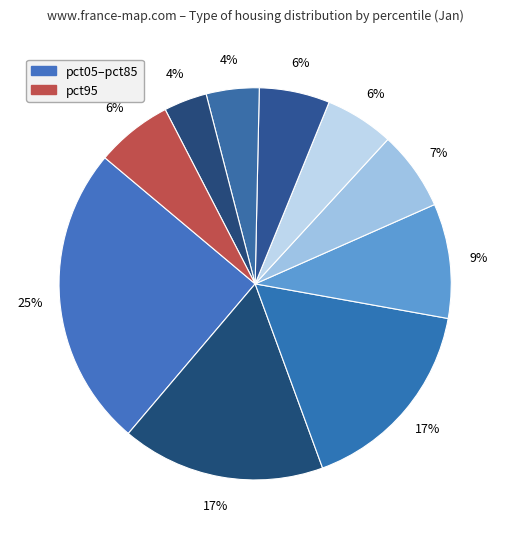

How many segments does this pie chart have?

10